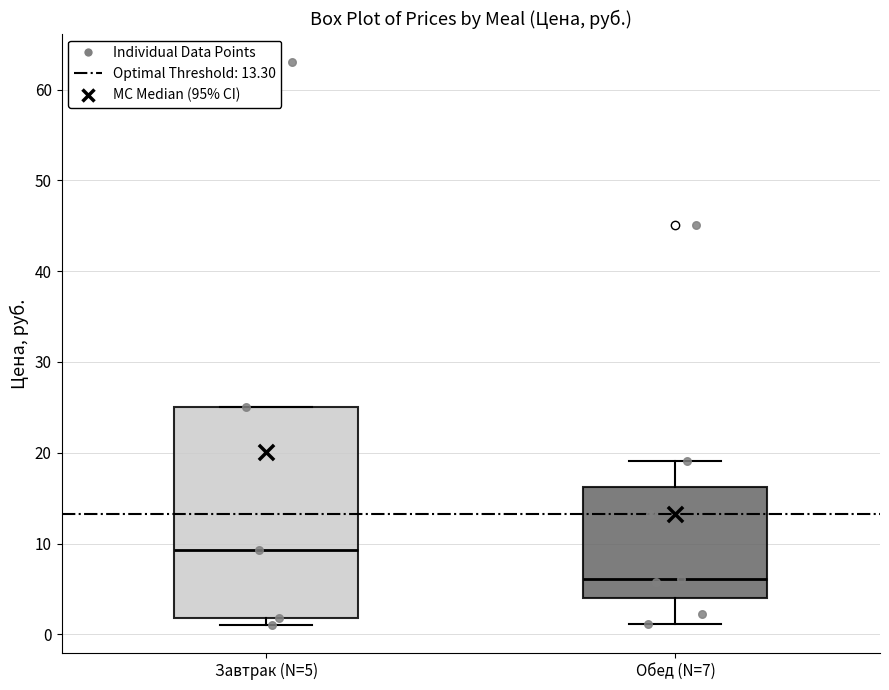

Reading left to right, read every box against the y-axis: the position of its median line, the range the box covers, and the ends of its whiskers. The values are not printed on the chart, so give them approximately, as read against the axis.

Завтрак (N=5): median 9, box 2 to 25, whiskers 1 to 25
Обед (N=7): median 6, box 4 to 16, whiskers 1 to 19